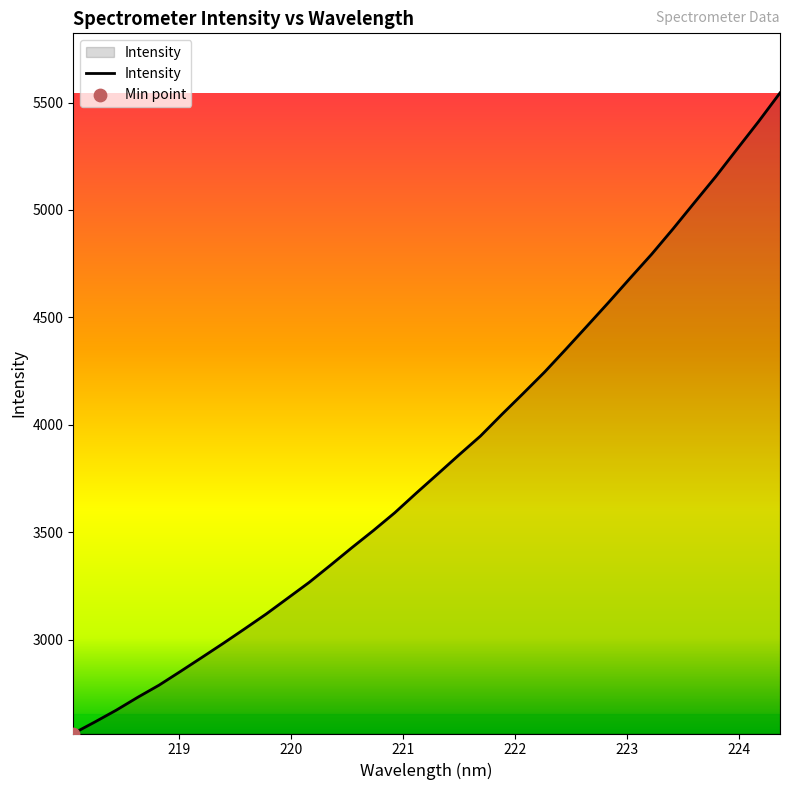

What is the greatest value displayed?

5544.9